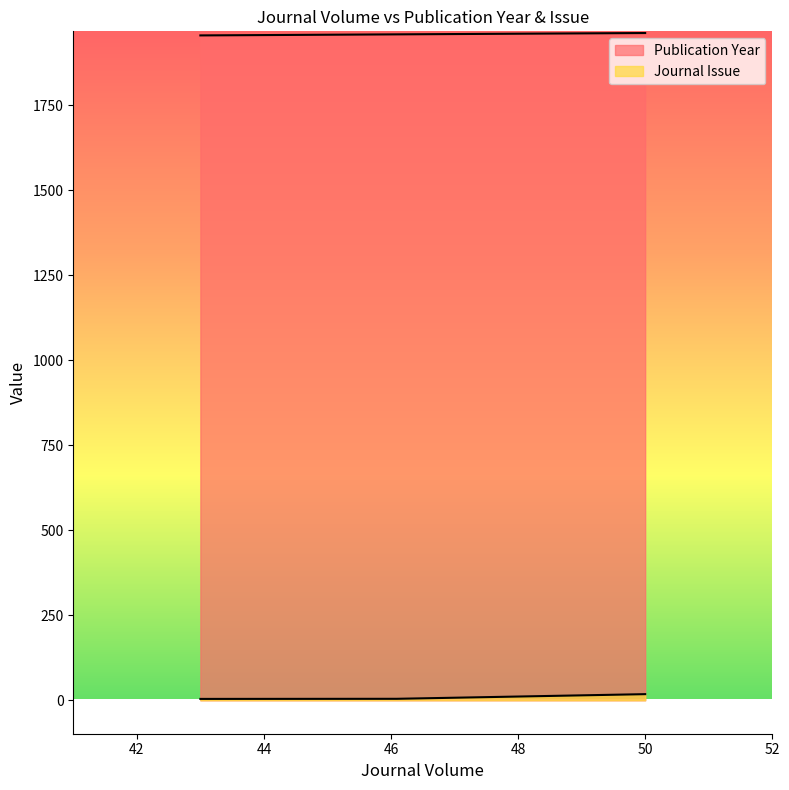

Reading left to right, what are all the values shown in this chart?

Publication Year: 1956	1959	1963
Journal Issue: 4	4	18